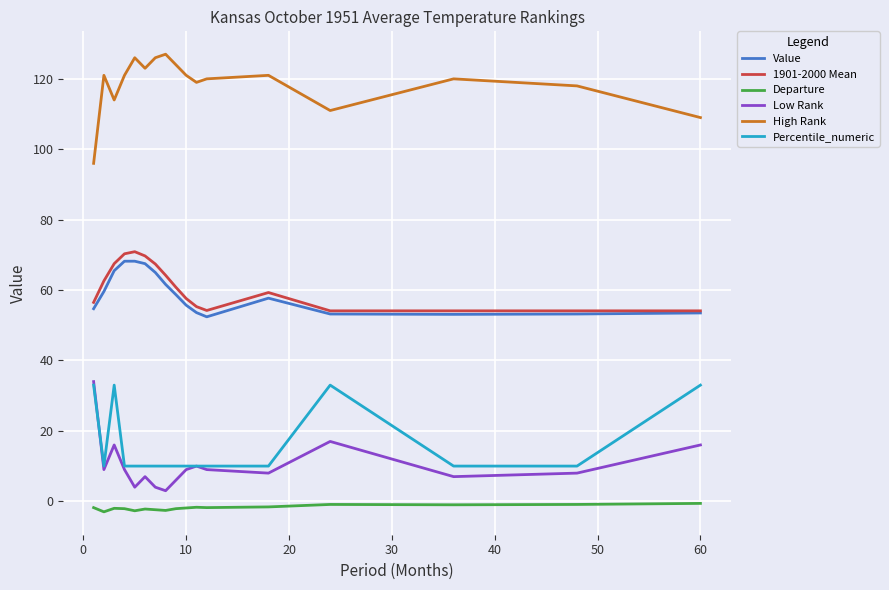

What is the minimum value for Low Rank?

3.0